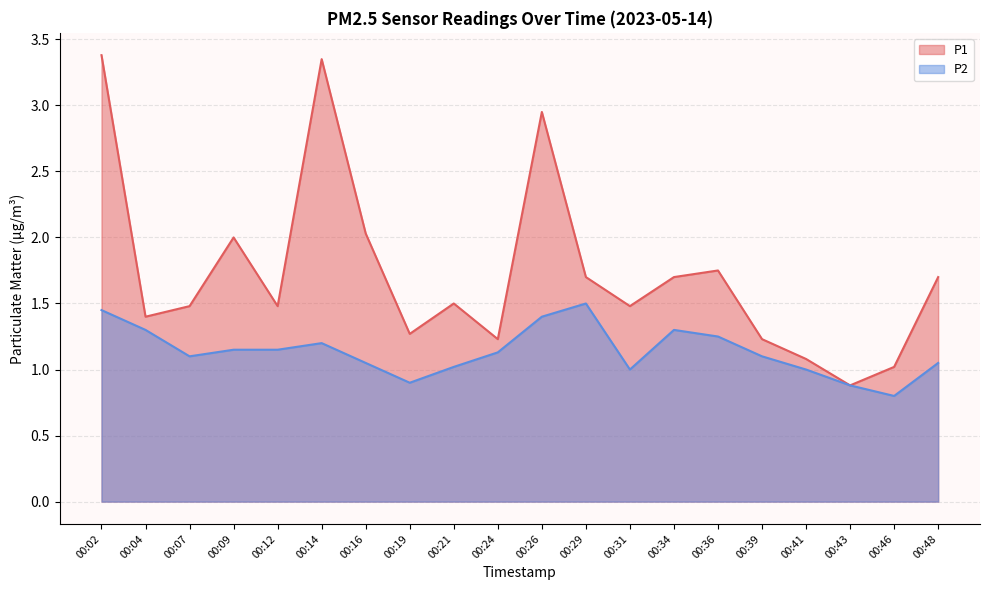

True or false: P2 has a value of 1.1 at 00:48.

True